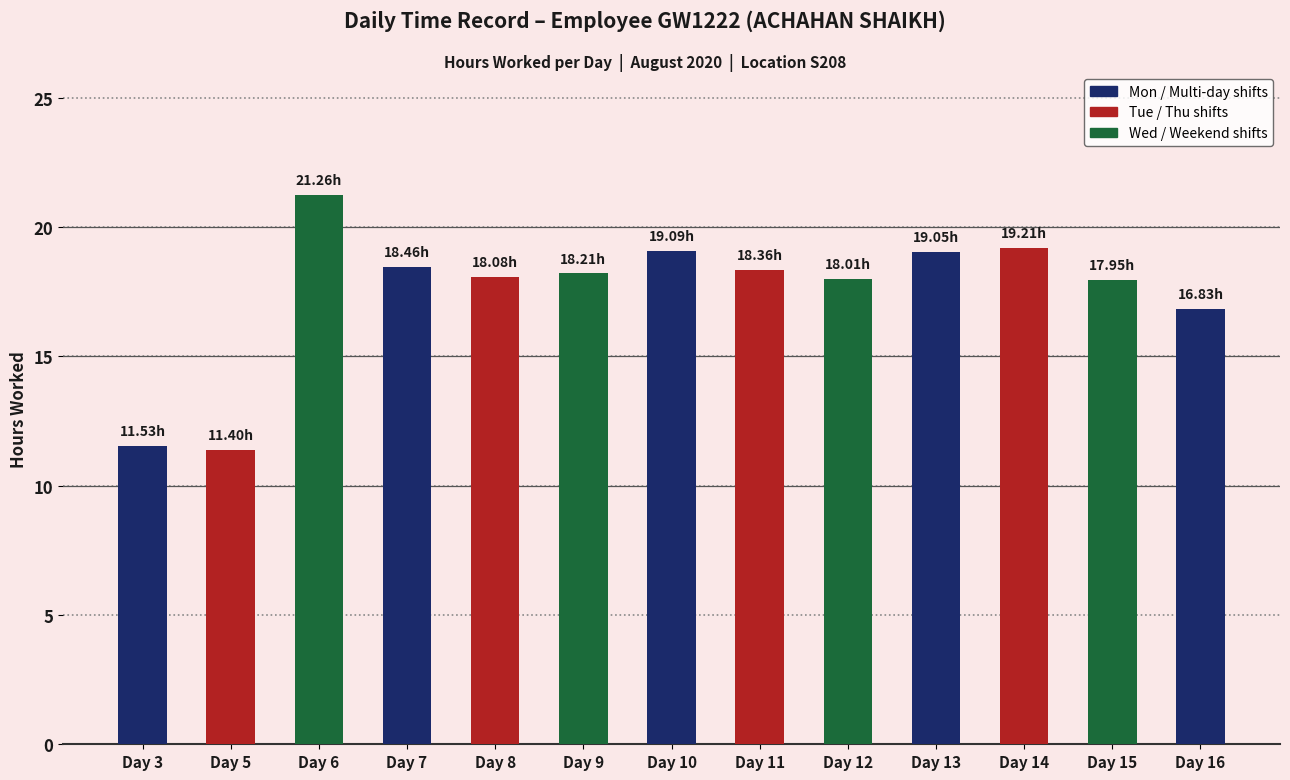

The chart shows a value of 24.8 at Day 11. True or false?

False